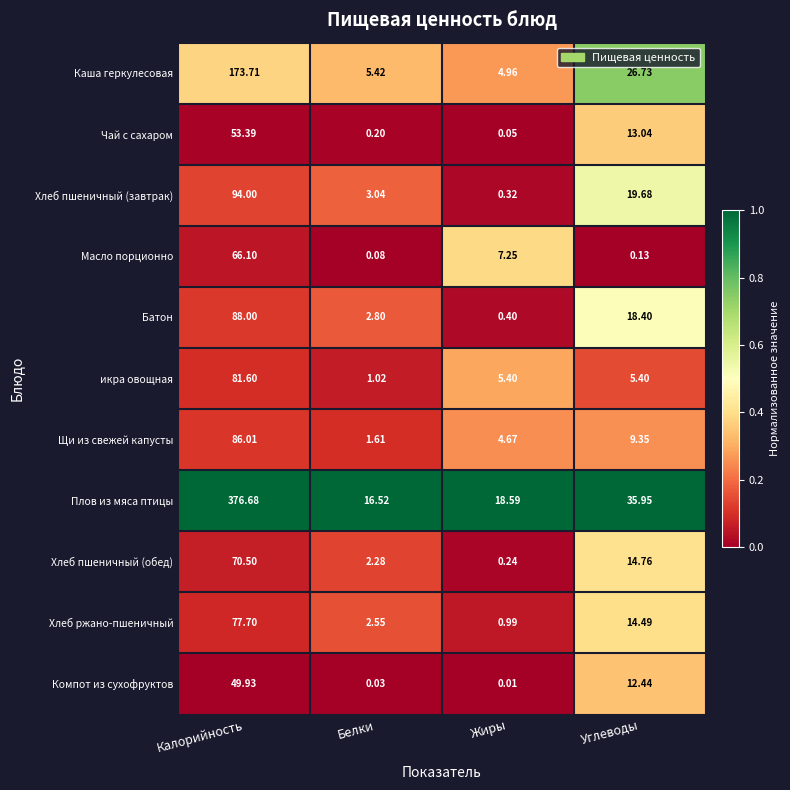

Which label corresponds to the smallest value in the chart?

Жиры